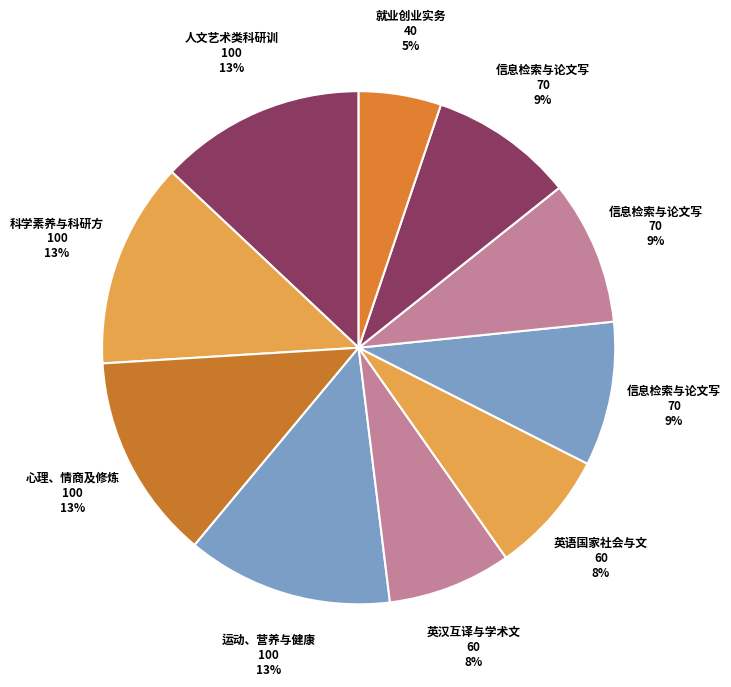

Which category has the biggest portion of the pie?

人文艺术类科研训练与论文写作方法